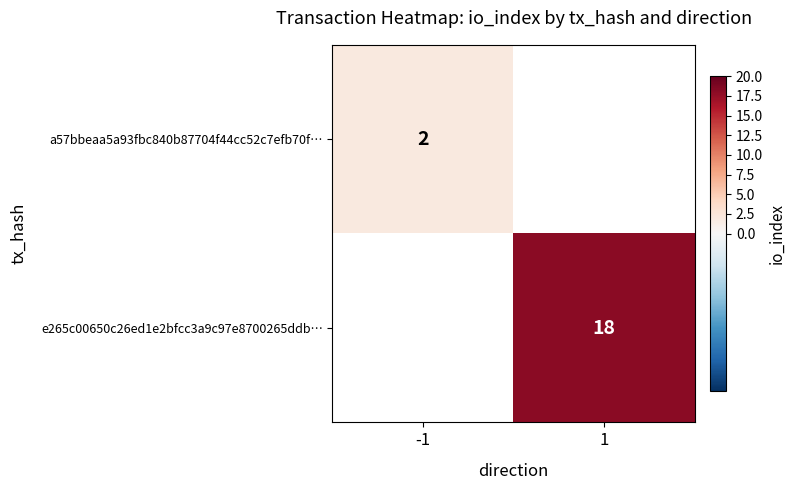

Is the value of a57bbeaa5a93fbc840b87704f44cc52c7efb70f… at -1 greater than the value of e265c00650c26ed1e2bfcc3a9c97e8700265ddb… at 1?

No